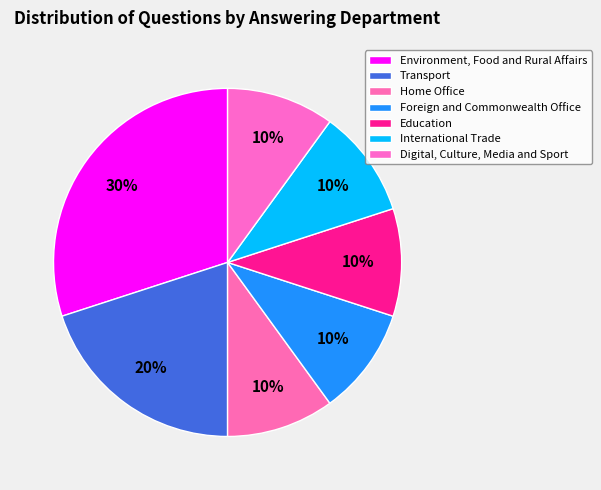

Rank the categories by value from highest to lowest.

Environment, Food and Rural Affairs, Transport, Home Office, Foreign and Commonwealth Office, Education, International Trade, Digital, Culture, Media and Sport